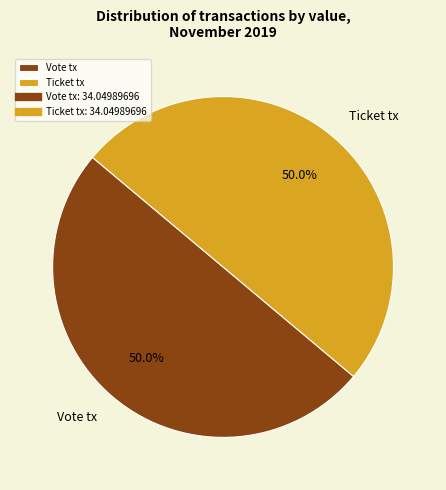

Is the sum of Ticket tx and Vote tx greater than half?

Yes